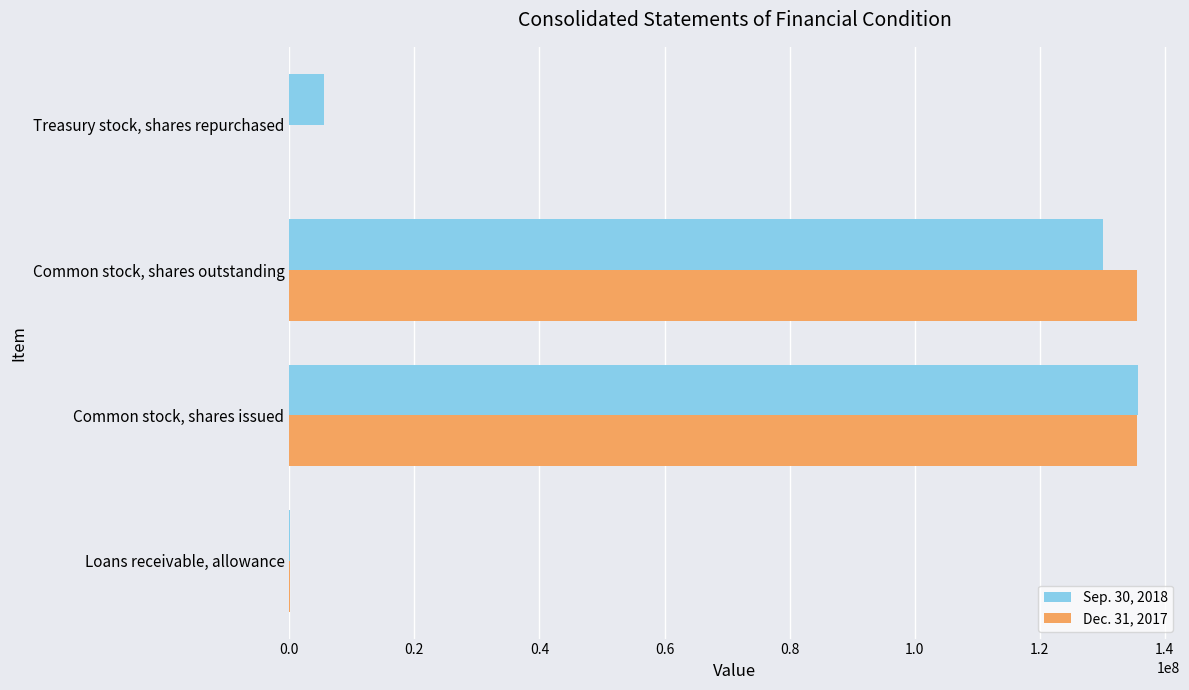

The value of Dec. 31, 2017 at Common stock, shares issued is 135511891. True or false?

True